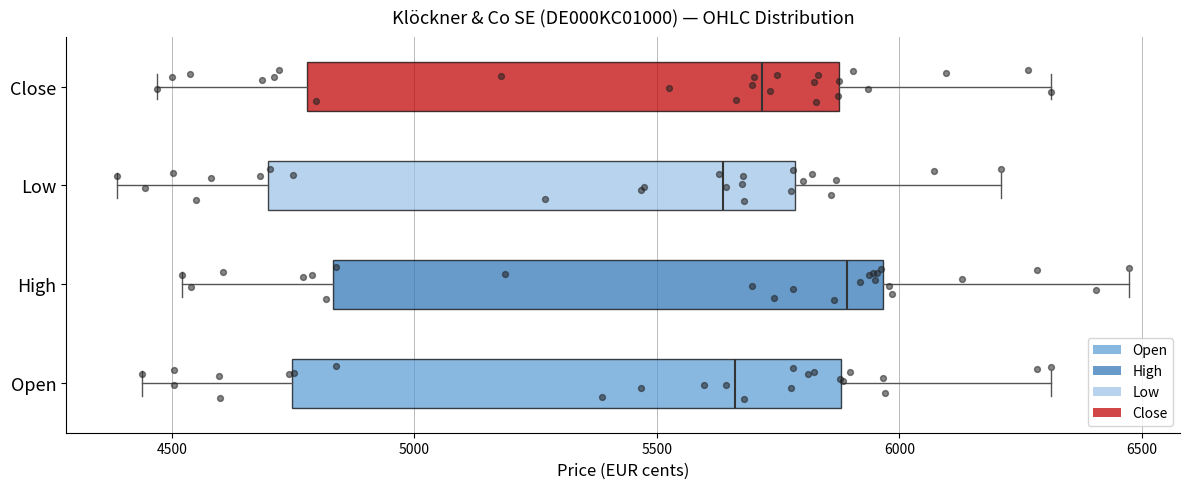

Where does the median line of the box for Low sit on the x-axis? The values are not printed on the chart, so give them approximately, as read against the axis.

5650